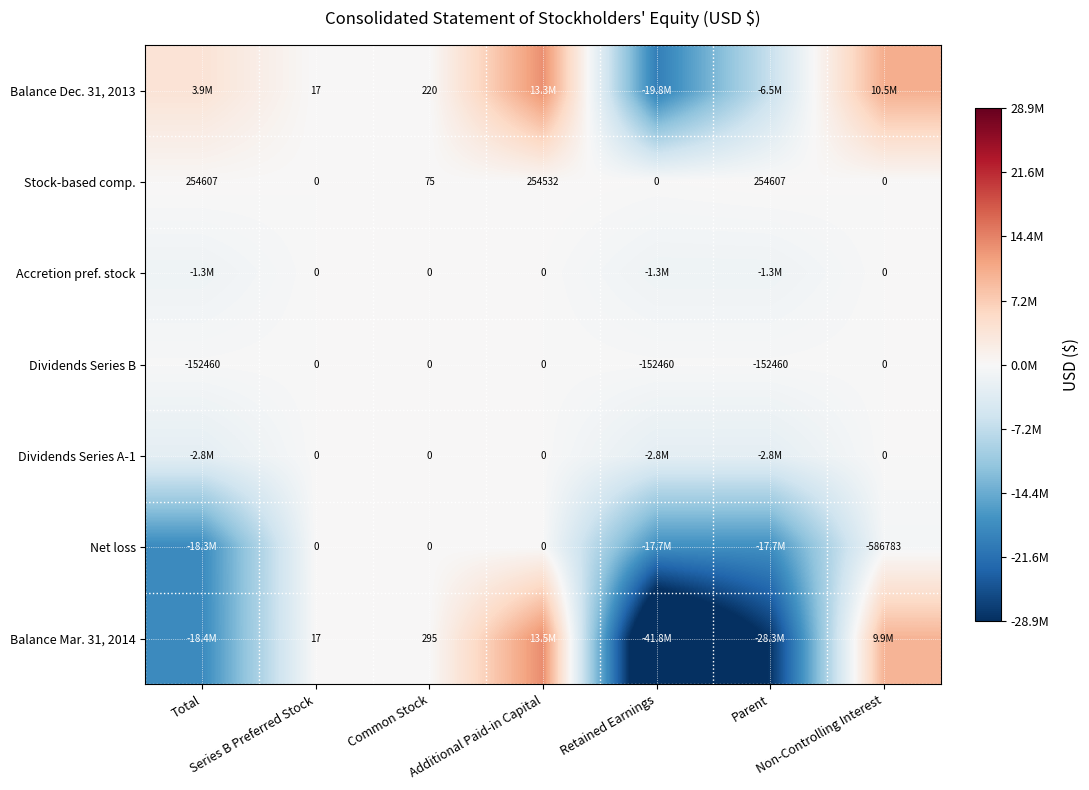

Which series has the widest spread of values?

Balance Mar. 31, 2014